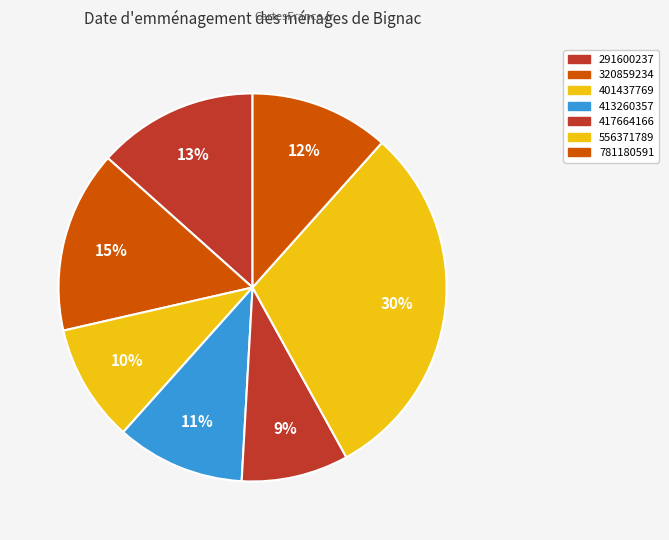

How many segments does this pie chart have?

7